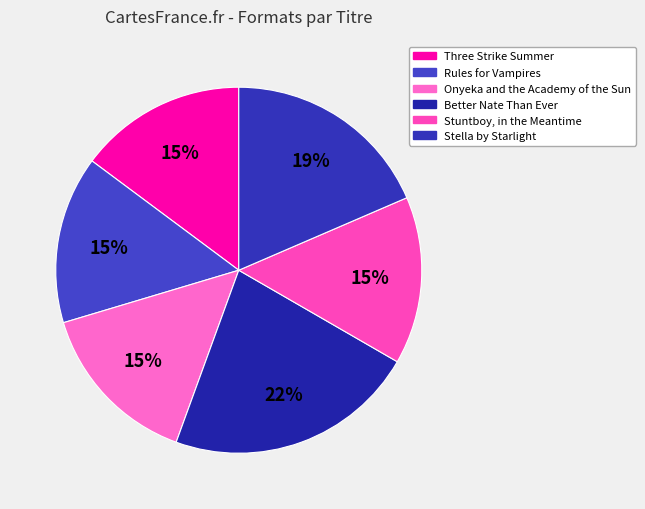

To the nearest percent, what portion does Stella by Starlight represent?

19%